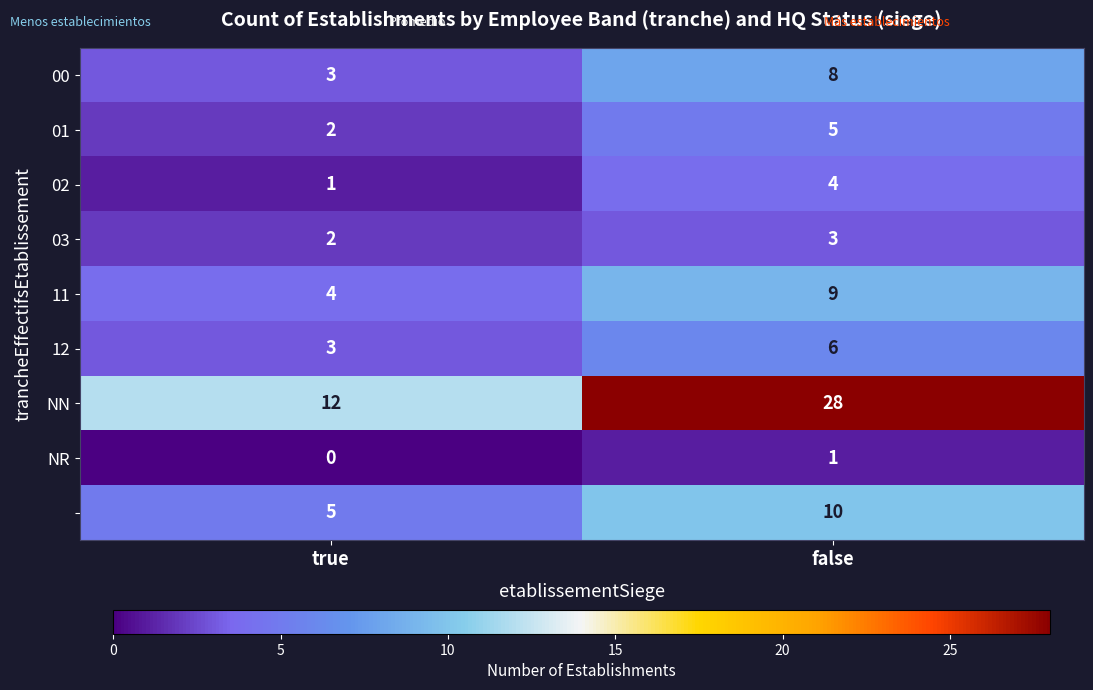

What is the total value across all series at false?

74